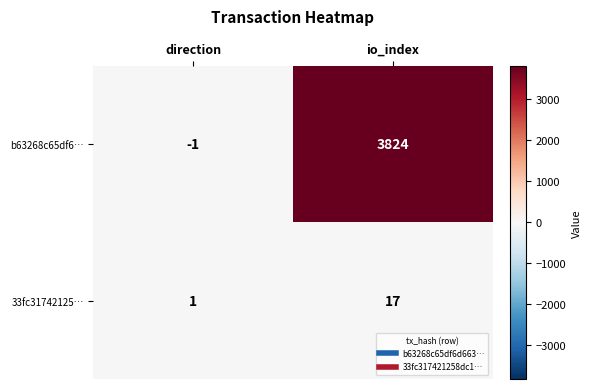

Rank the categories by 33fc31742125… value from lowest to highest.

direction, io_index